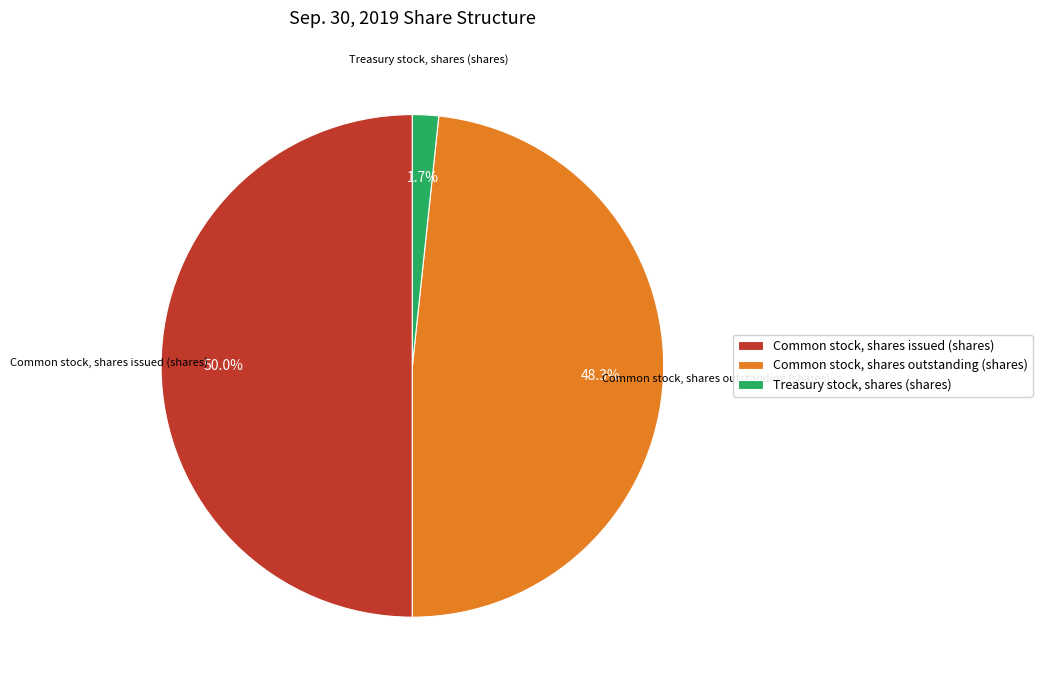

Which category has the biggest portion of the pie?

Common stock, shares issued (shares)